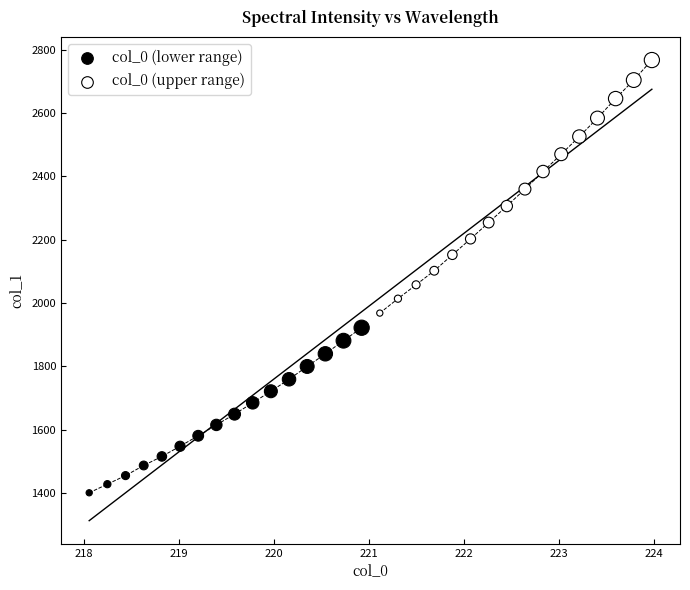

Which series has the widest spread of Y values?

col_0 (upper range)